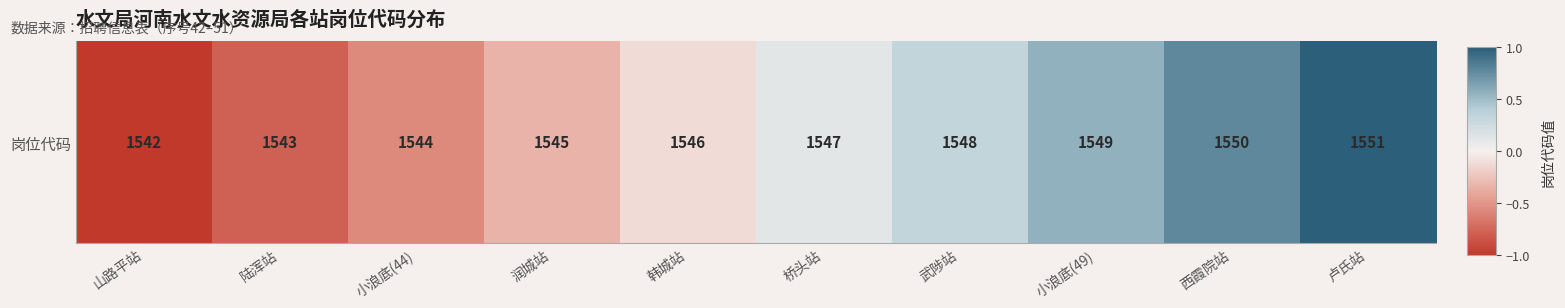

At which label does the data first exceed 0?

桥头站